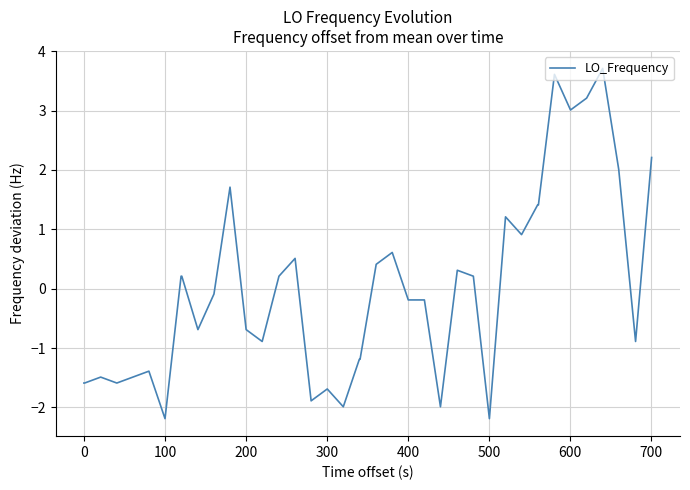

What is the smallest value displayed?

-2.2